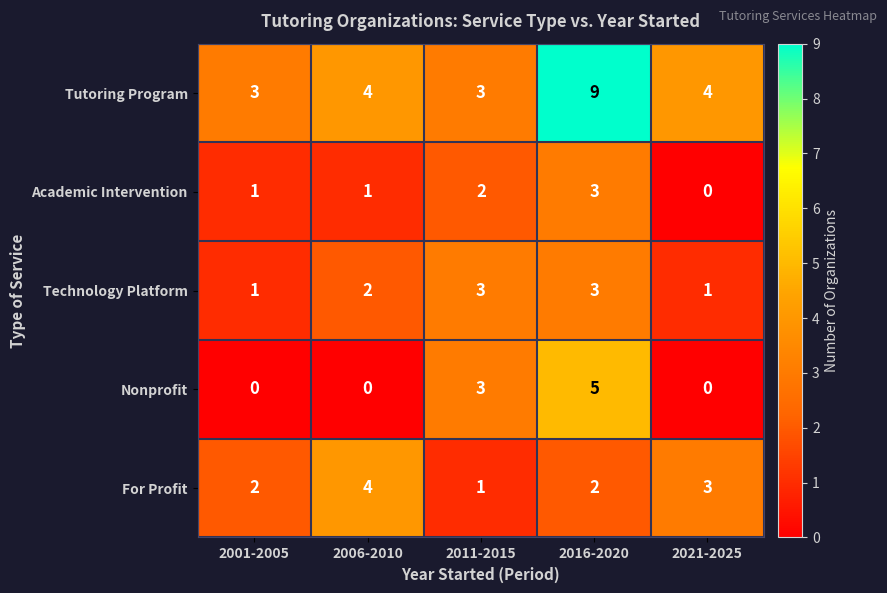

The Academic Intervention series shows 2 at 2011-2015. True or false?

True